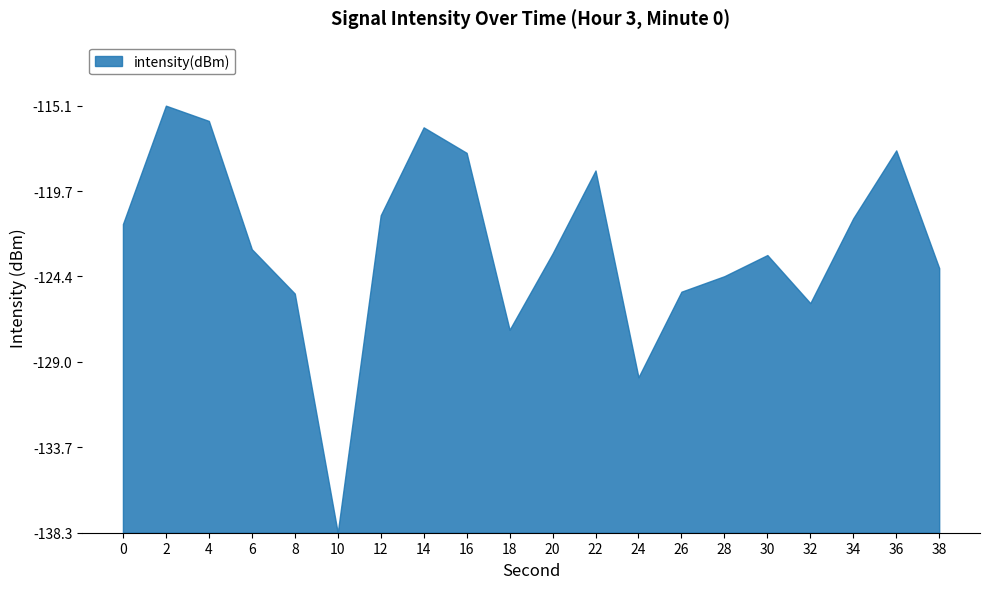

True or false: there are more than 1 points higher than both neighbors.

True